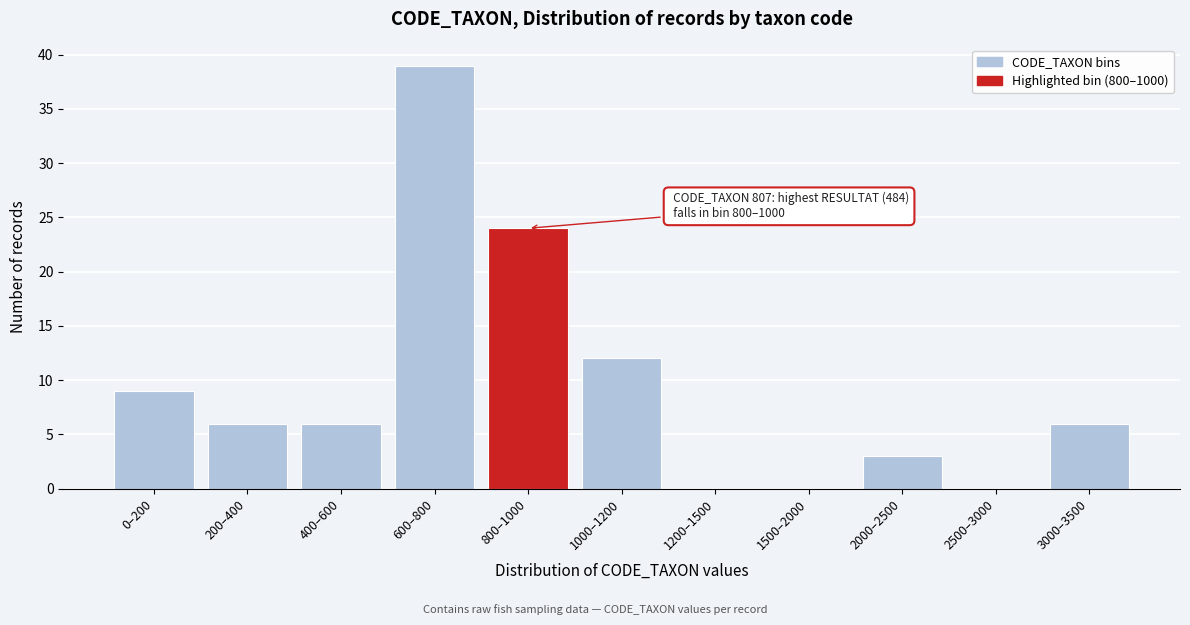

Reading left to right, extract all data points from this chart.

0–200=9	200–400=6	400–600=6	600–800=39	800–1000=24	1000–1200=12	1200–1500=0	1500–2000=0	2000–2500=3	2500–3000=0	3000–3500=6